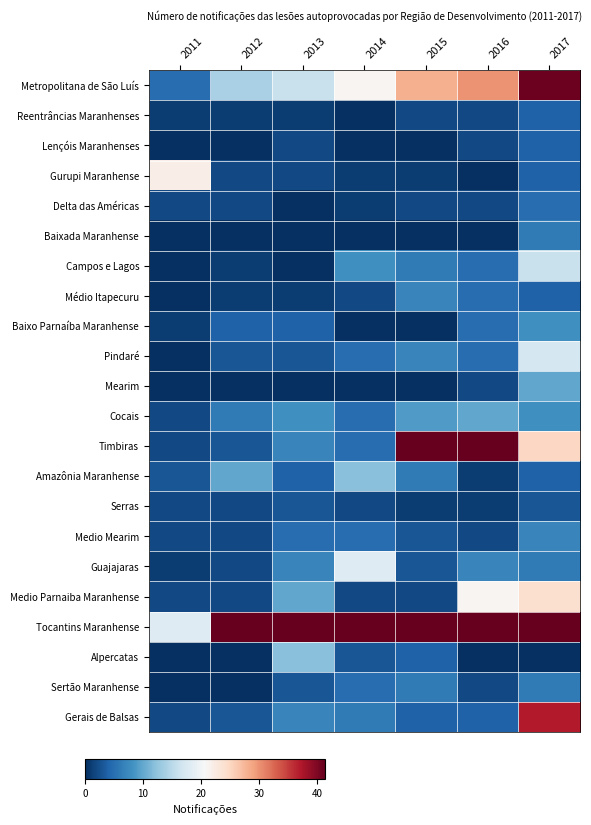

Which series has the largest total across all categories?

Tocantins Maranhense